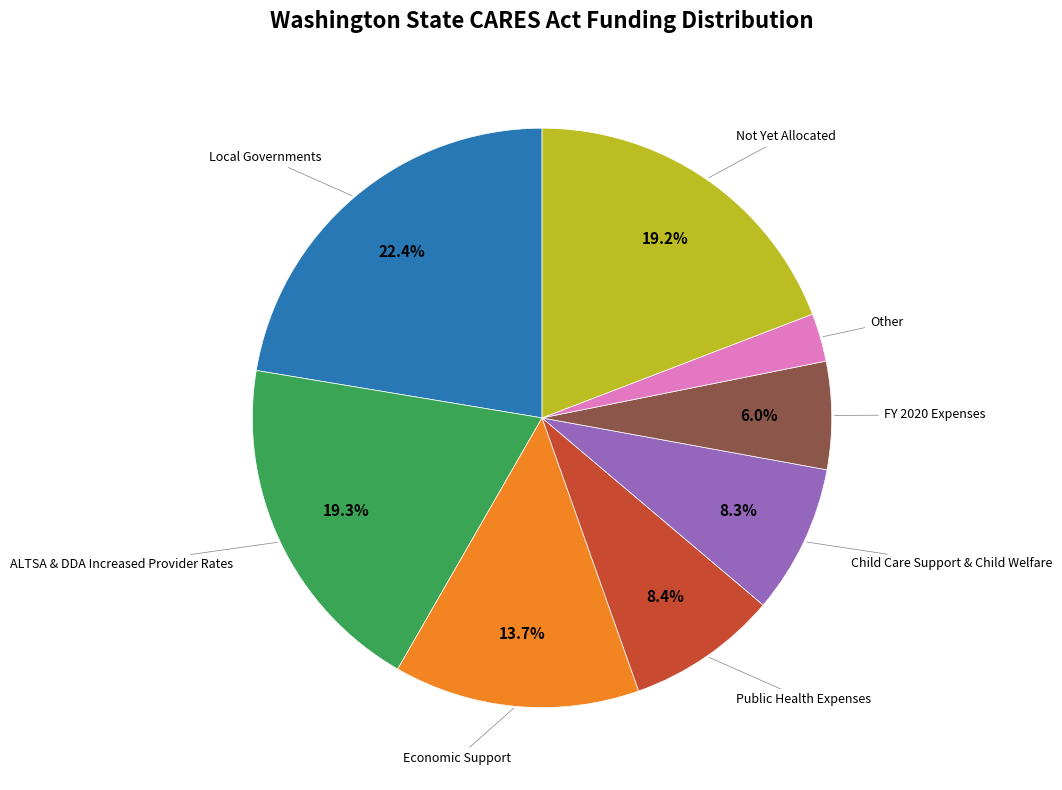

Is there any slice that represents more than half of the pie?

No